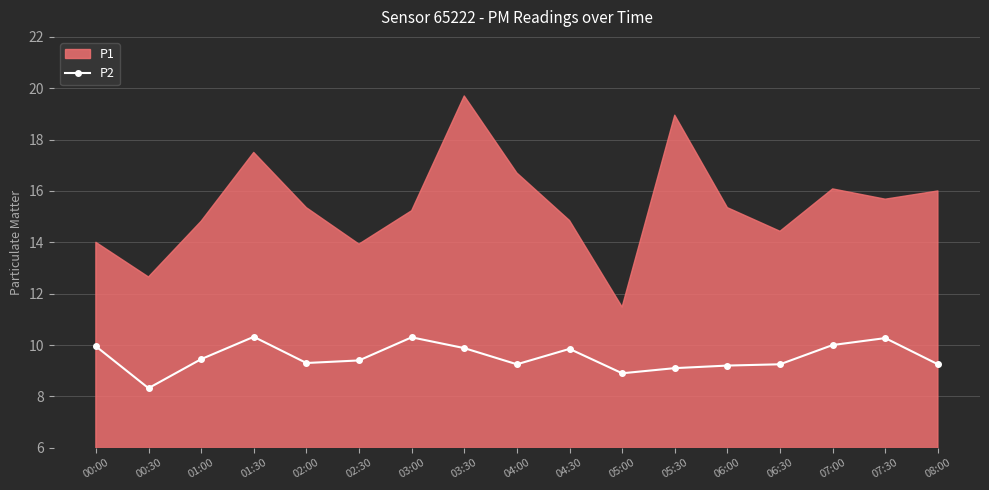

What is the minimum value shown in the chart?

8.3